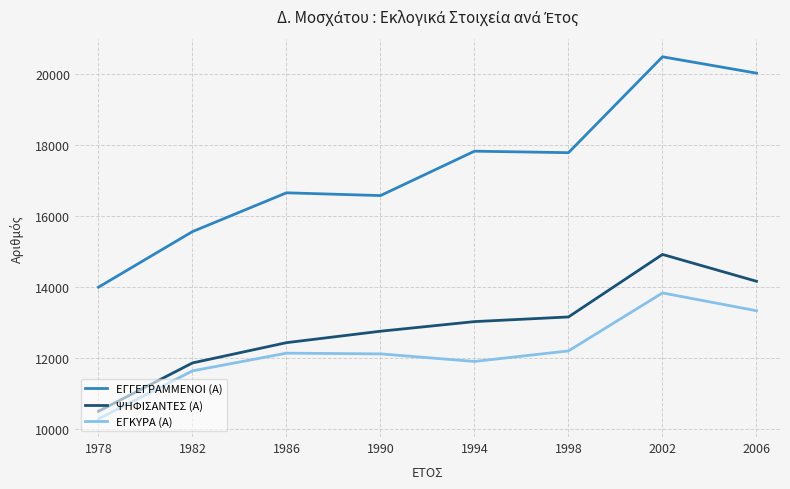

Which label corresponds to the smallest value in the chart?

1978